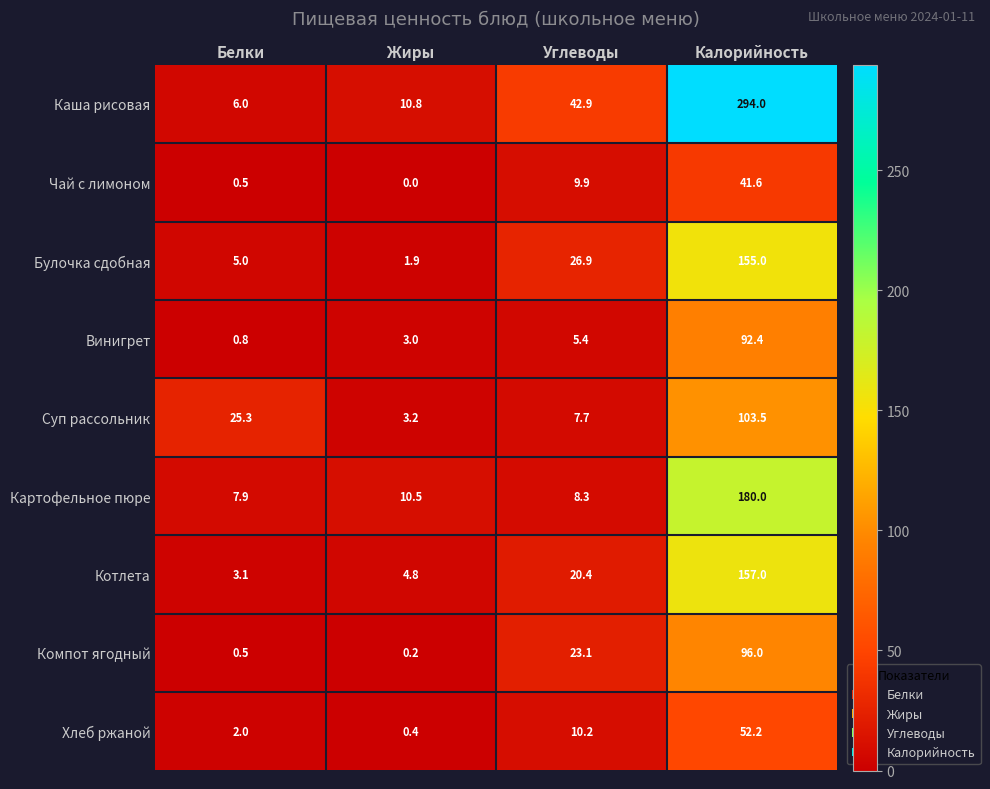

What is the sum of the Винигрет values at Углеводы and Жиры?

8.4